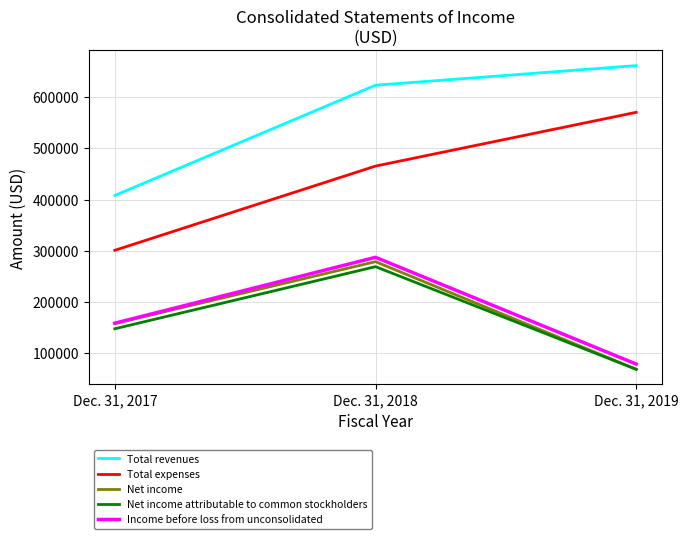

Is this an area chart (filled region under the line)?

No